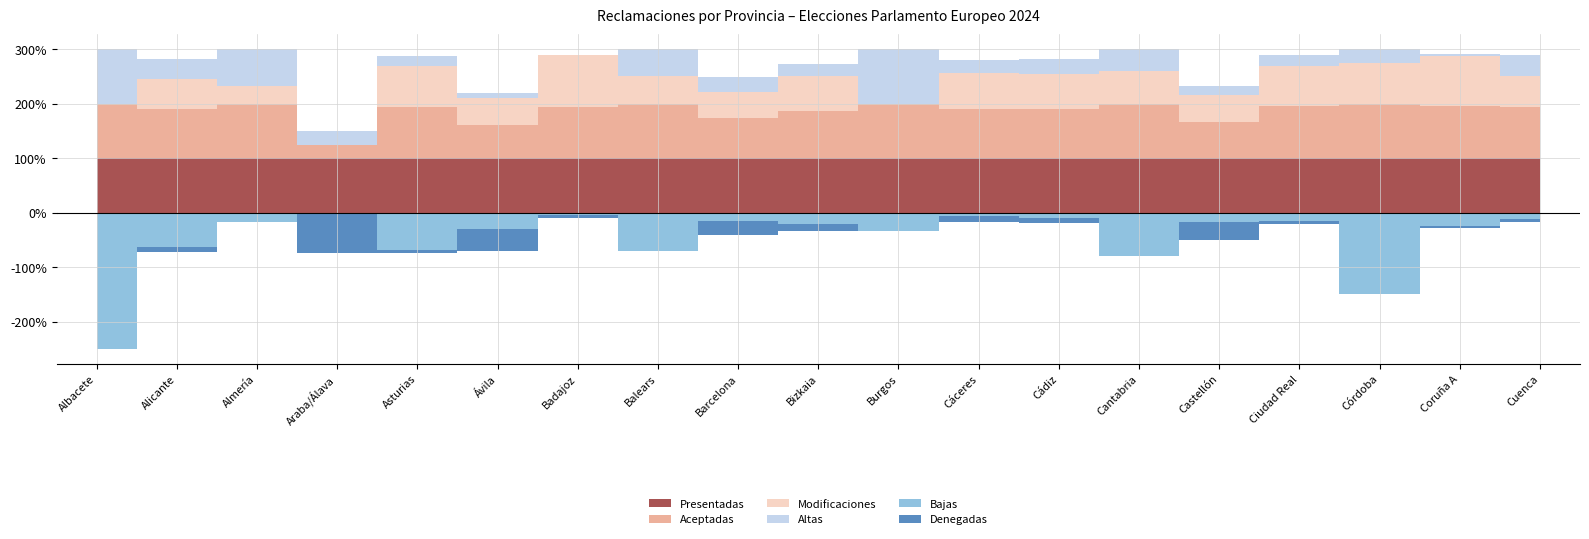

What is the label of the 2nd point from the left?

Alicante